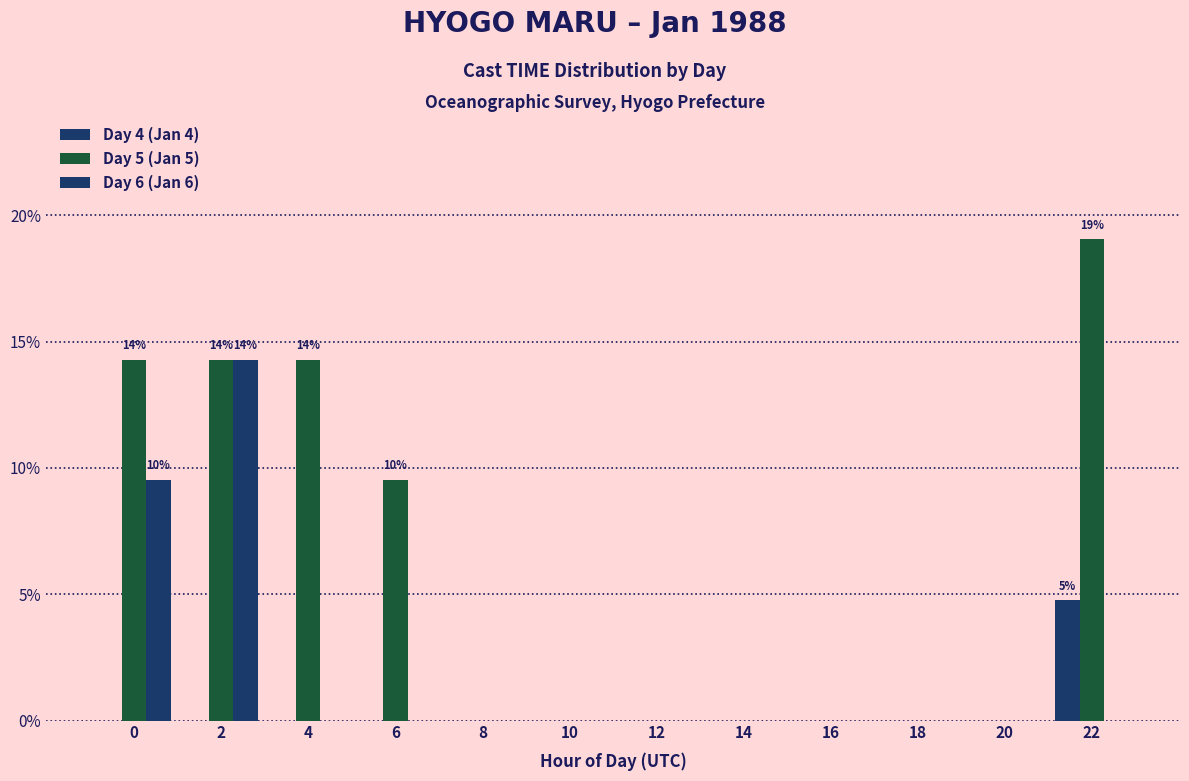

What is the average value of the Day 4 (Jan 4) series?

0.4